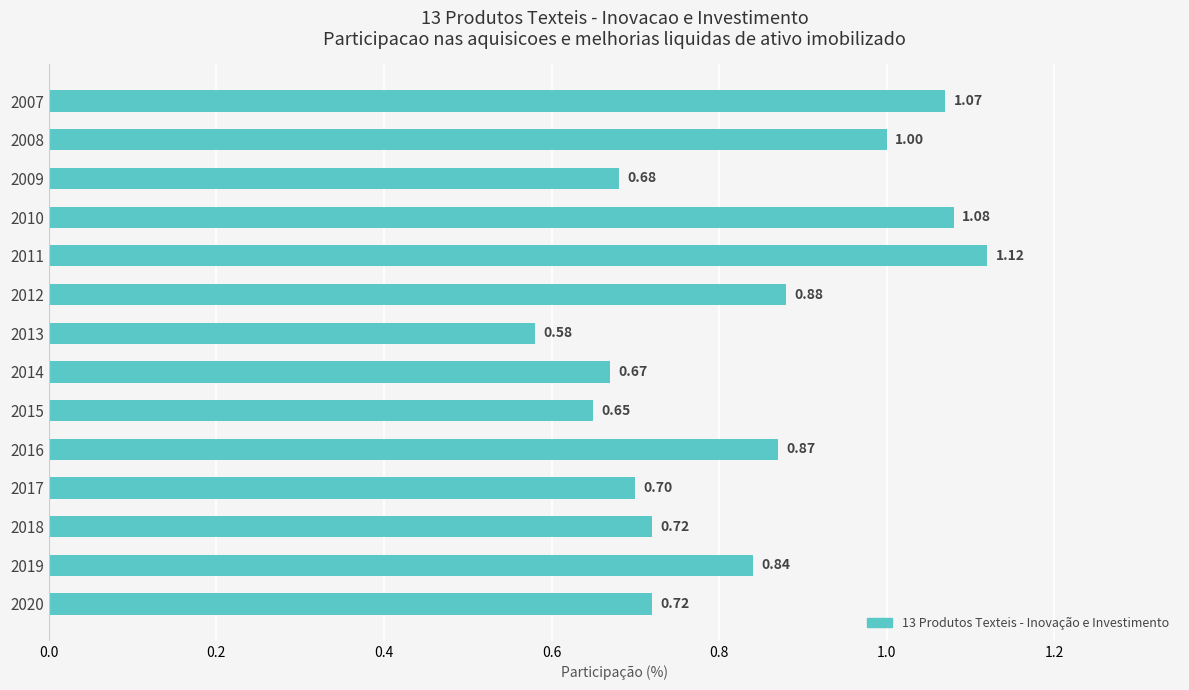

Which has a higher value, 2017 or 2015?

2017